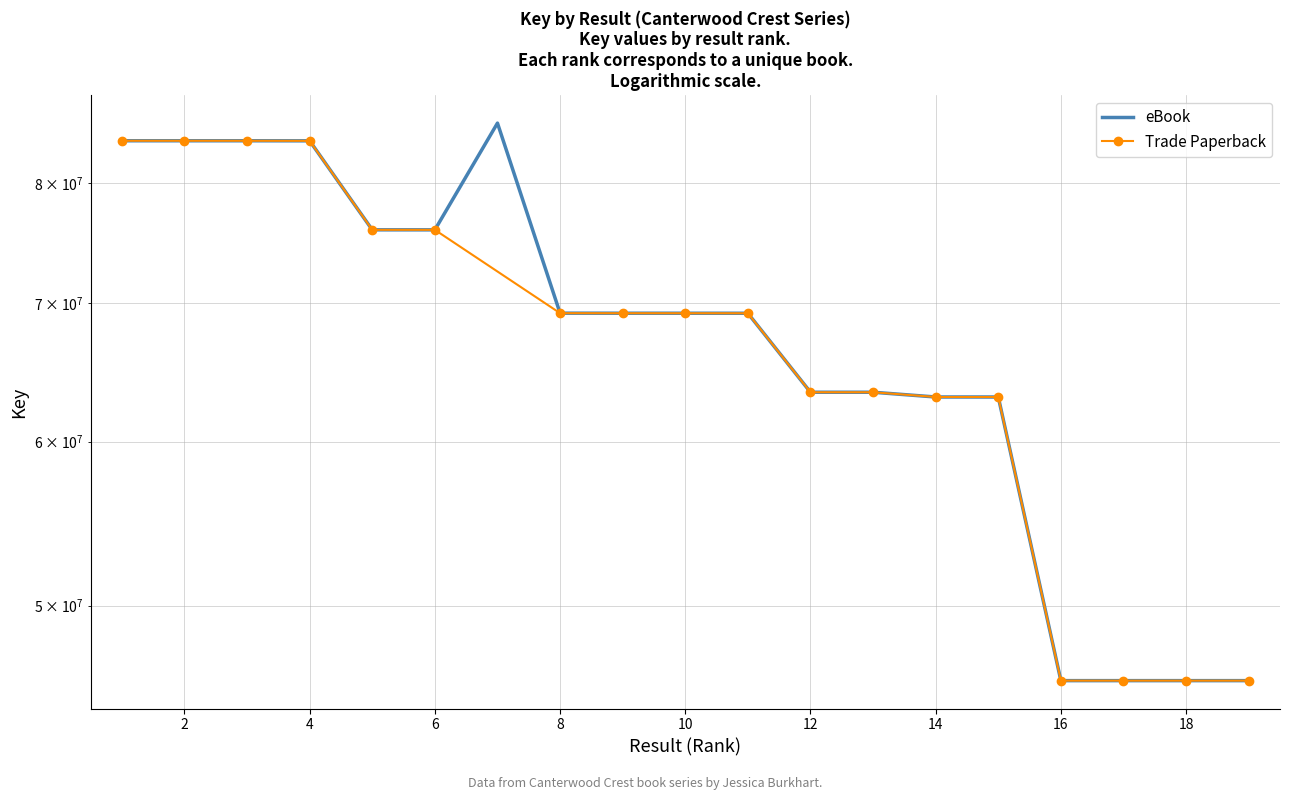

What is the change in value from 7 to 10?

-16290776